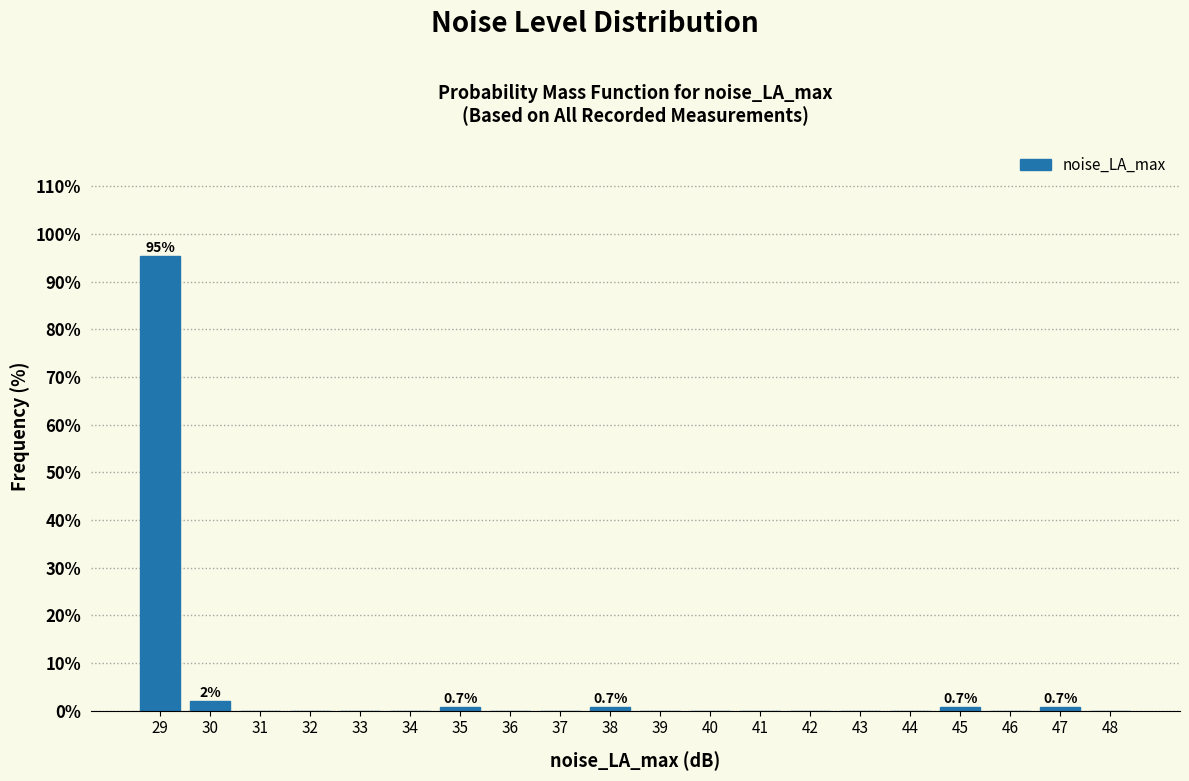

What is the change in value from 29 to 40?

-95.3